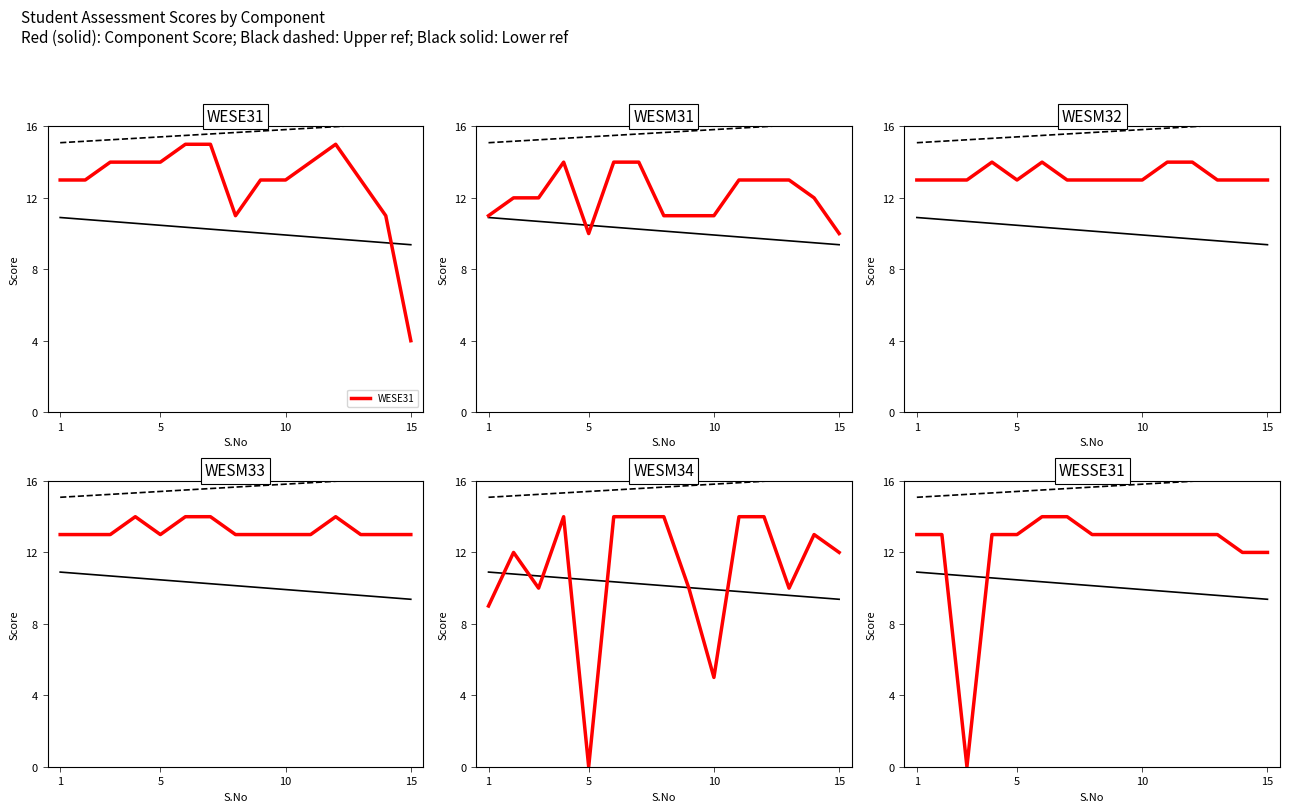

What is the maximum value for WESE31?

15